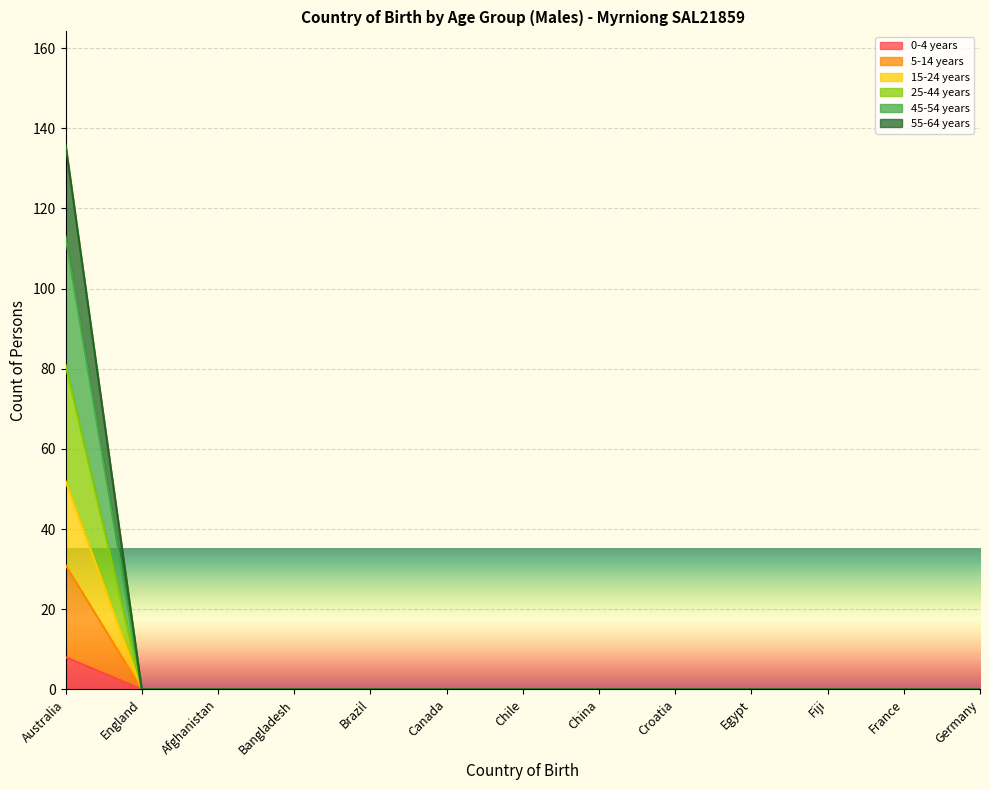

Does the chart display data point markers on the line(s)?

No